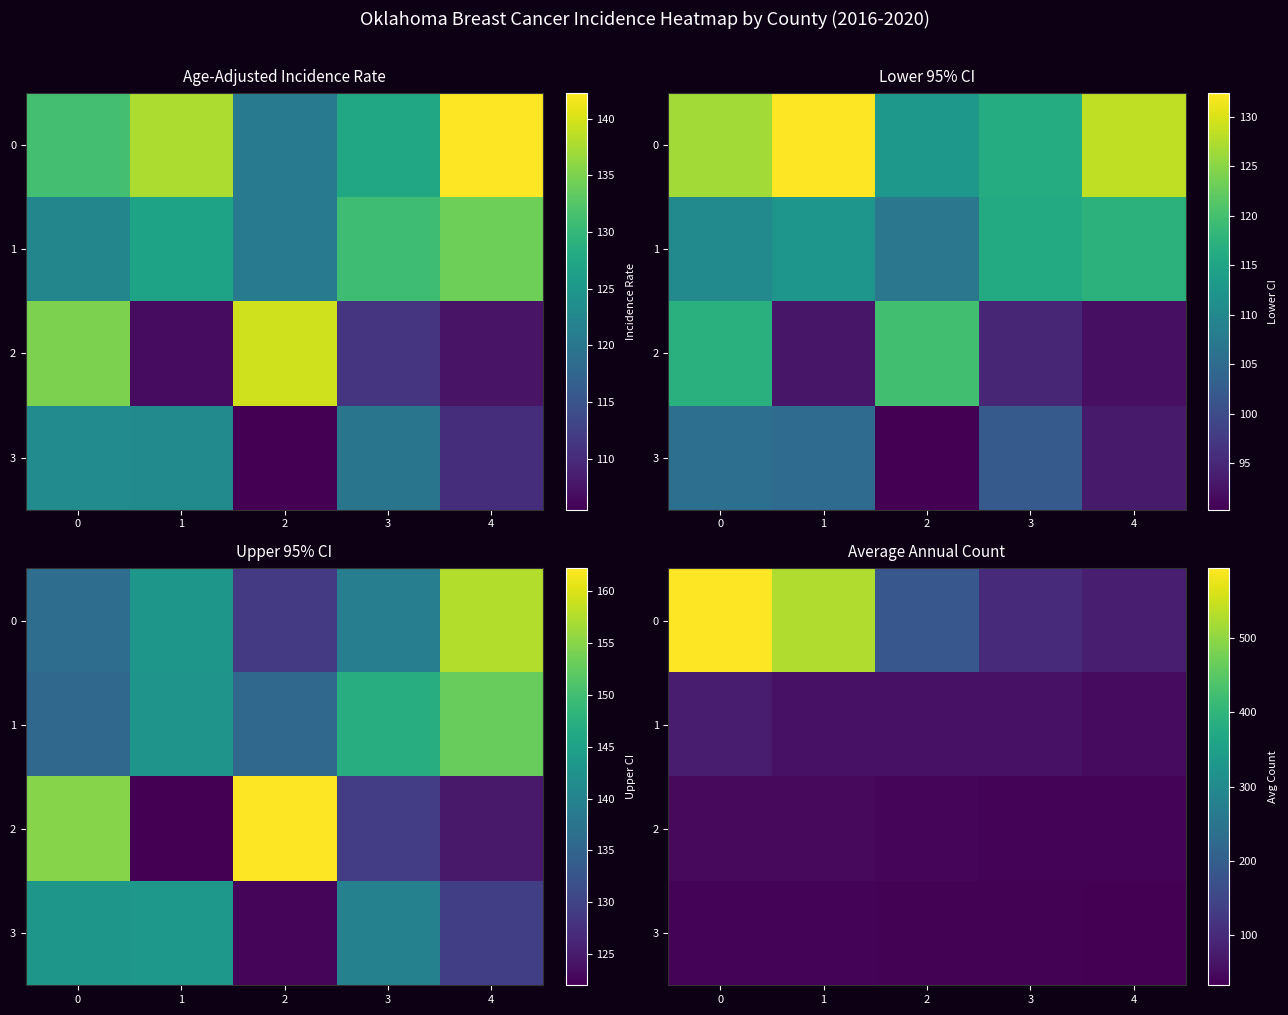

At how many categories does at least one series exceed 51?

5